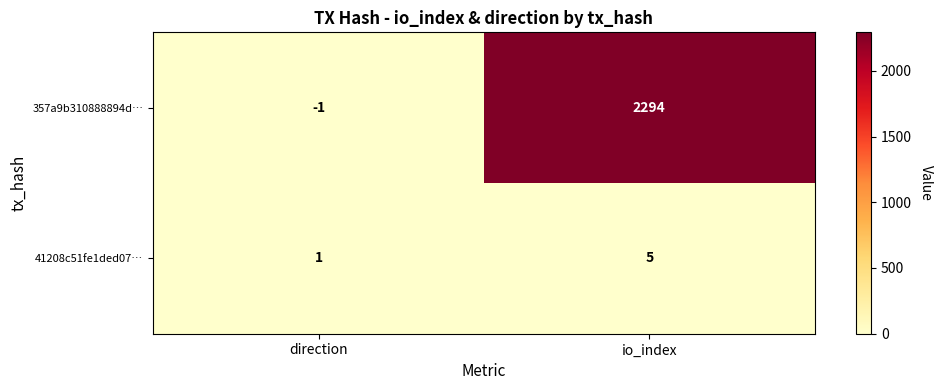

Reading left to right, extract all data points from this chart.

357a9b310888894d…: -1	2294
41208c51fe1ded07…: 1	5